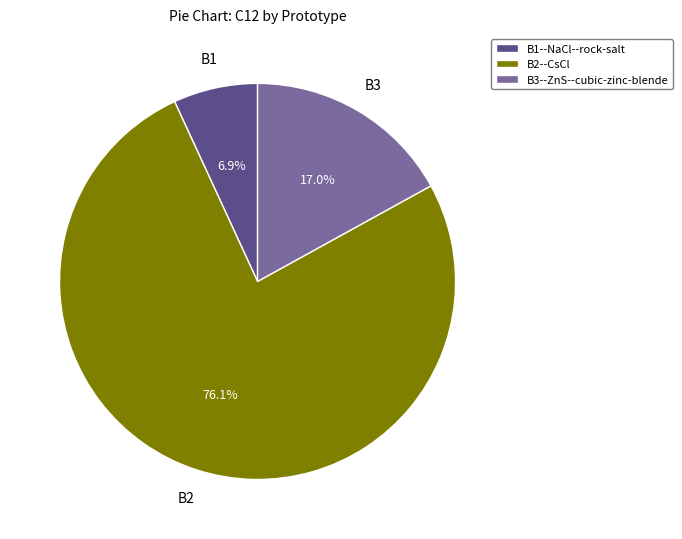

Between B3--ZnS--cubic-zinc-blende and B1--NaCl--rock-salt, which is larger?

B3--ZnS--cubic-zinc-blende